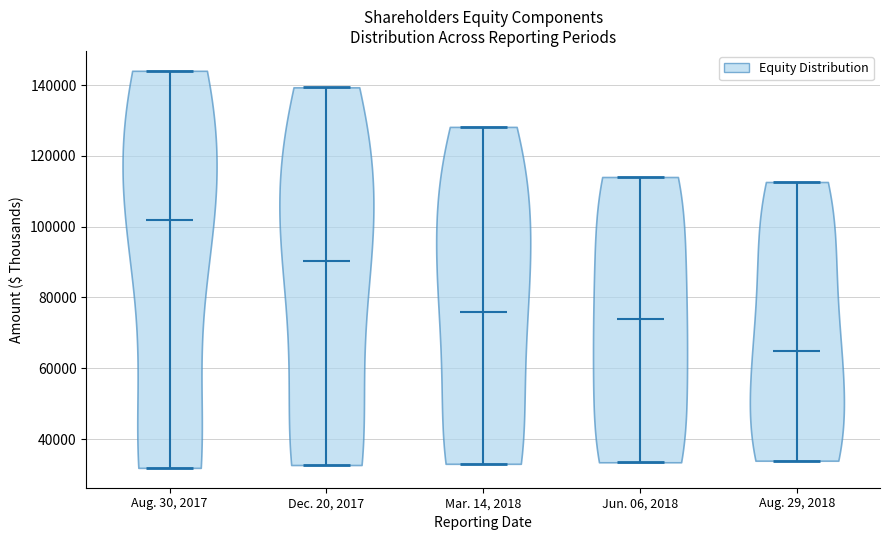

What is the lowest point the violin for Aug. 29, 2018 reaches on the y-axis? The values are not printed on the chart, so give them approximately, as read against the axis.

34000